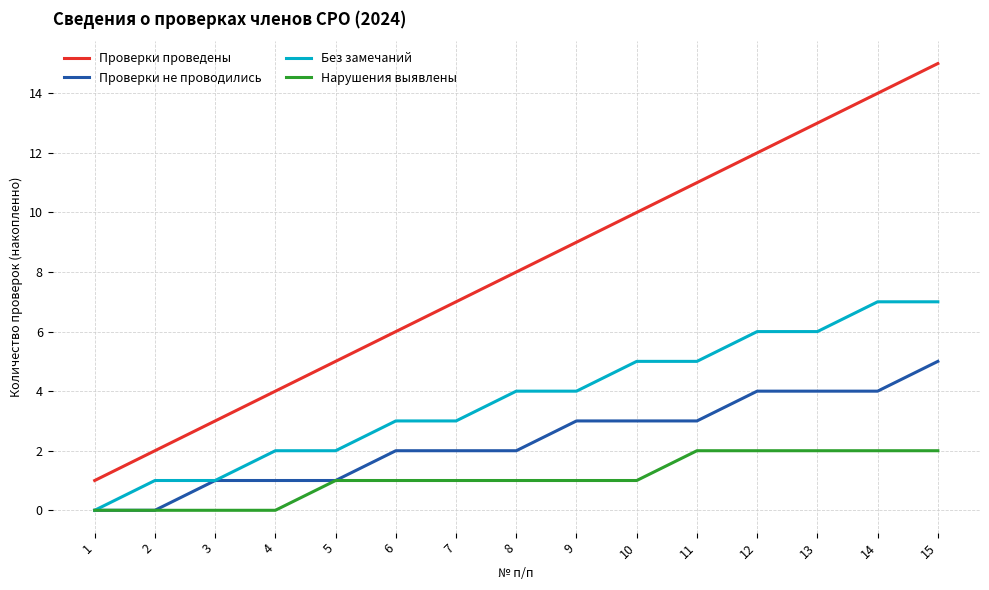

True or false: Проверки проведены and Без замечаний cross at least once.

False